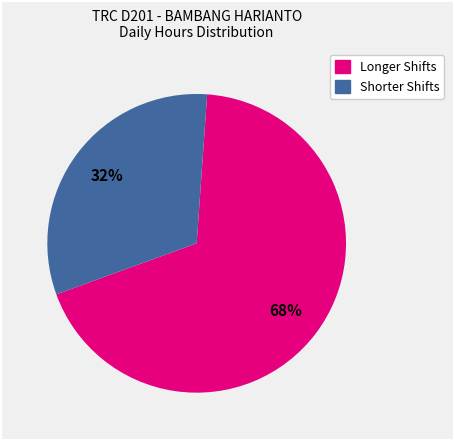

Is there a majority slice in this chart?

Yes